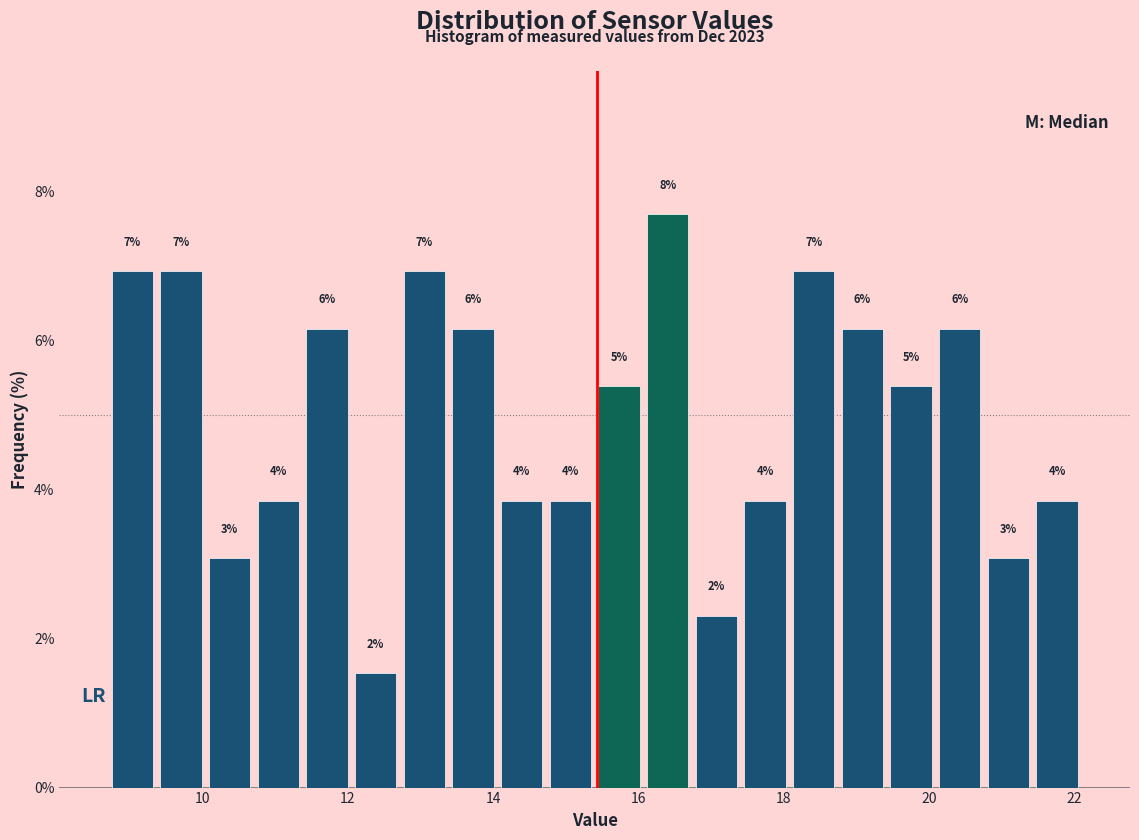

Around what value on the x-axis is the tallest bar? Give the approximate position of its centre, as read against the axis.

16.4